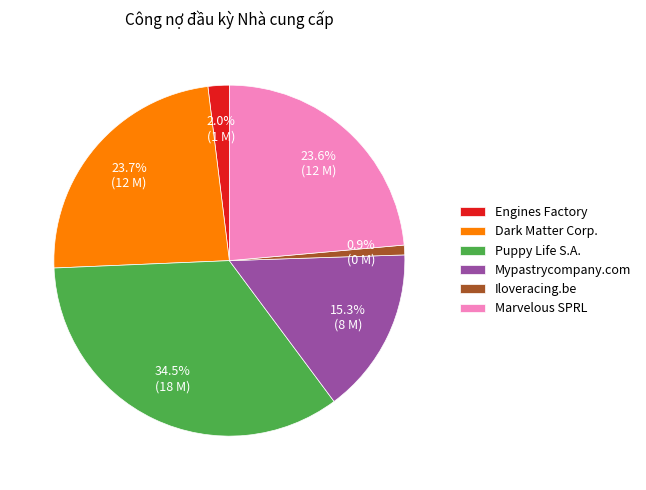

To the nearest percent, what is the combined percentage of Iloveracing.be and Dark Matter Corp.?

25%